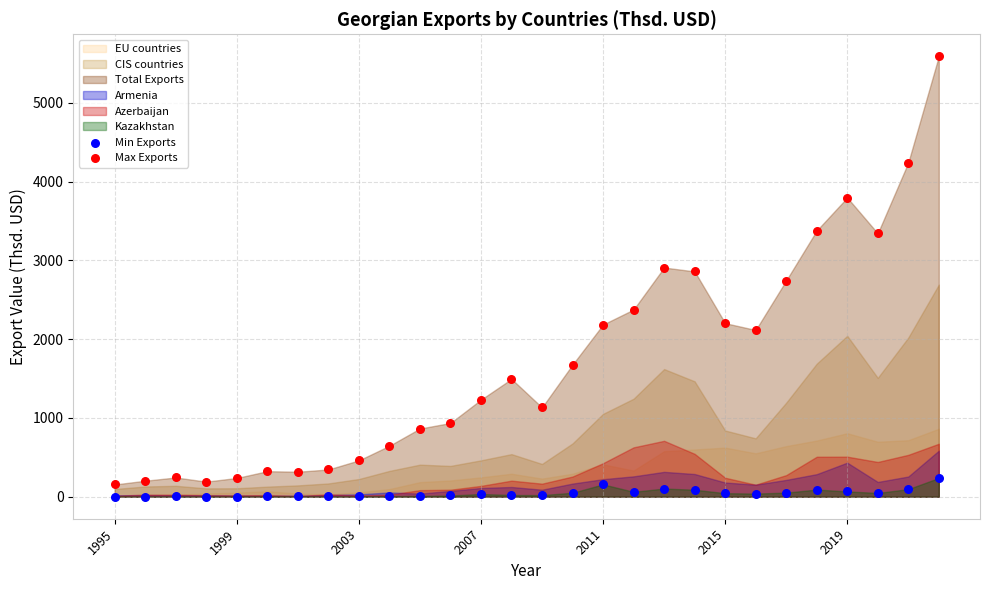

Which series has the largest Y range (max minus min)?

Max Exports